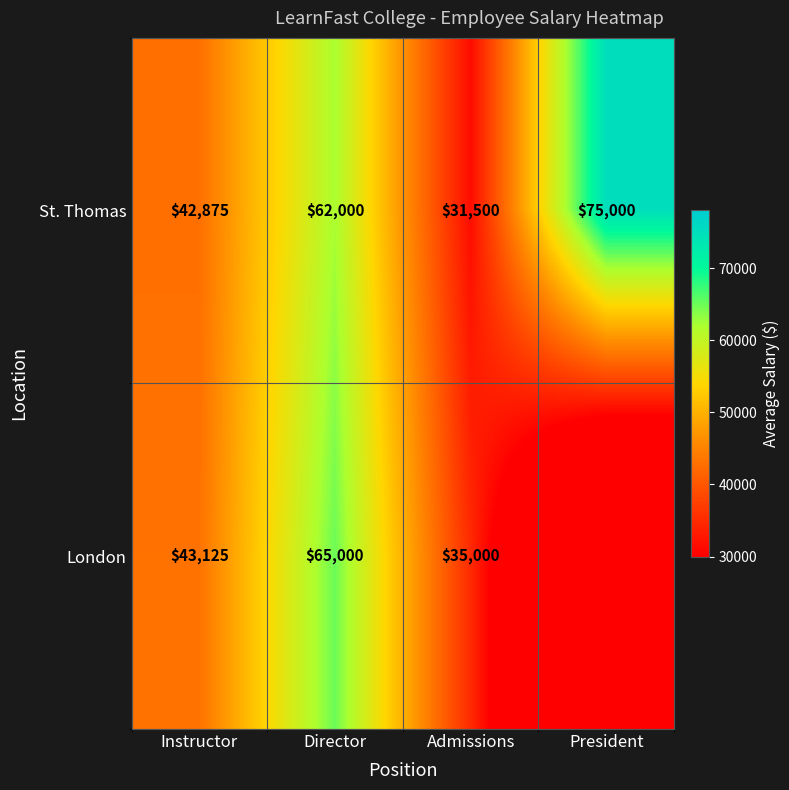

Which series changed the most between Director and Admissions?

St. Thomas